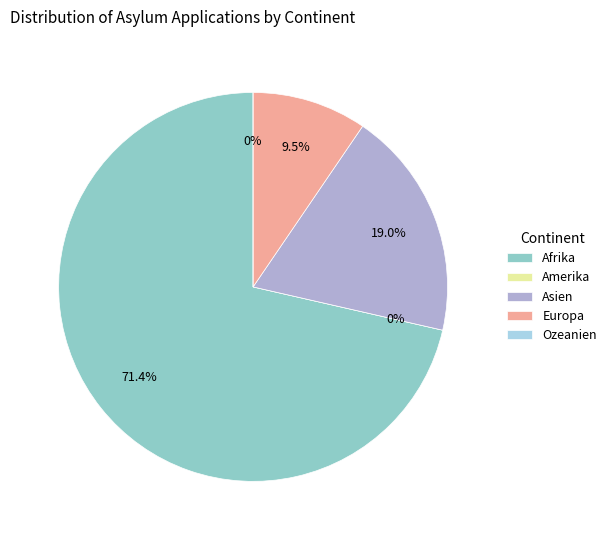

What percentage do Amerika and Afrika together represent?

71.4%